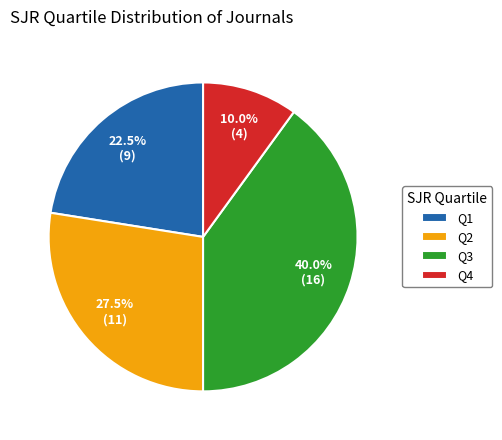

To the nearest percent, what is the average slice percentage?

25%